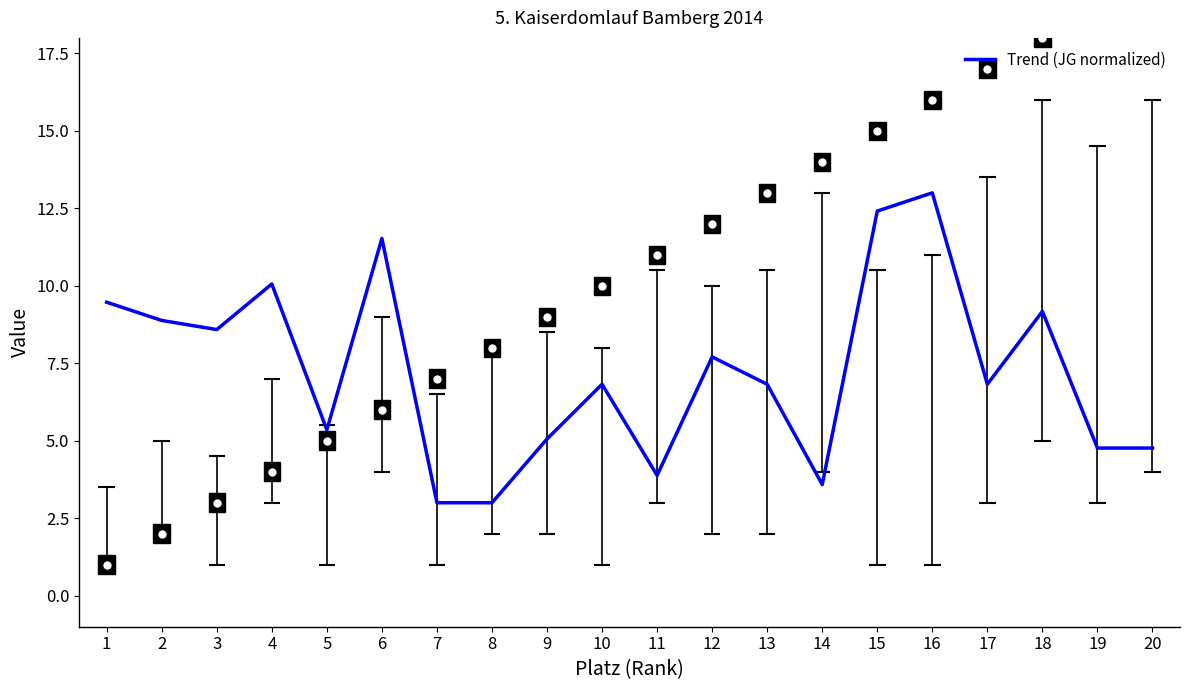

Does the chart display data point markers on the line(s)?

No